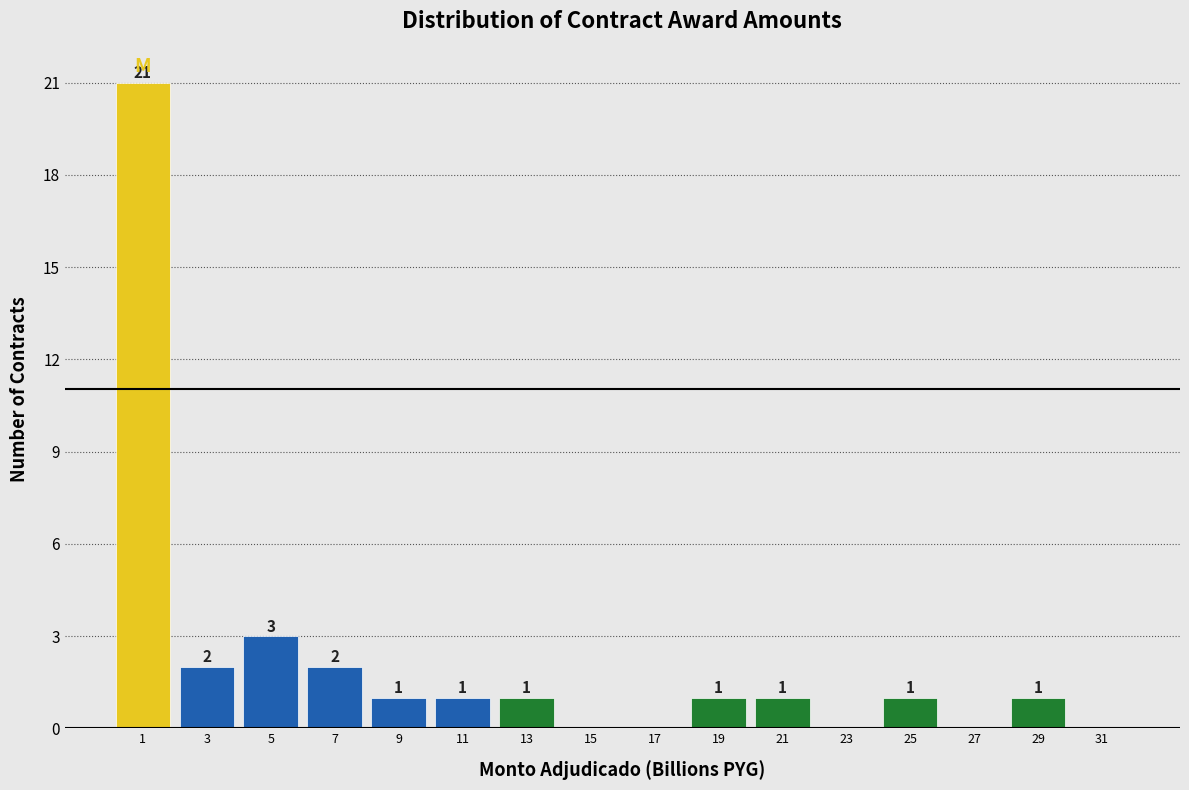

Which range on the x-axis has the tallest bar?

0 to 2